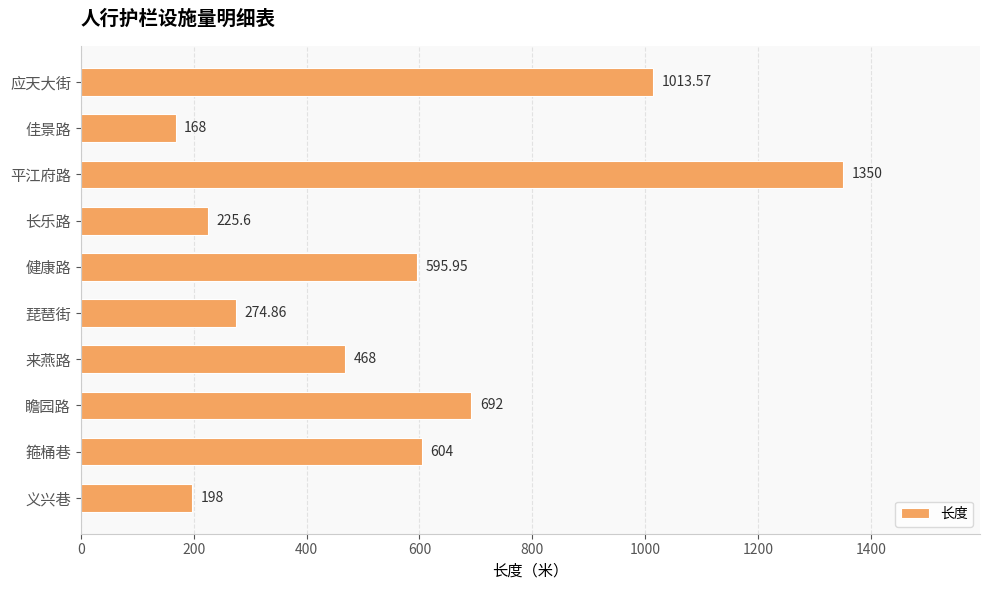

Where is the data nearest to the value 759?

瞻园路